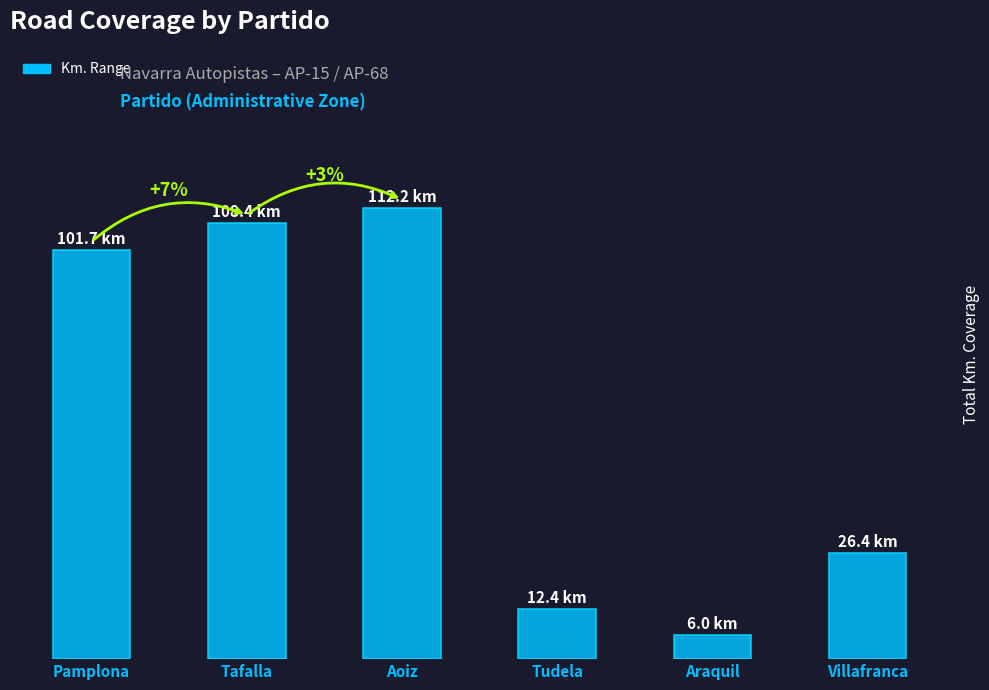

What is the greatest value displayed?

112.2